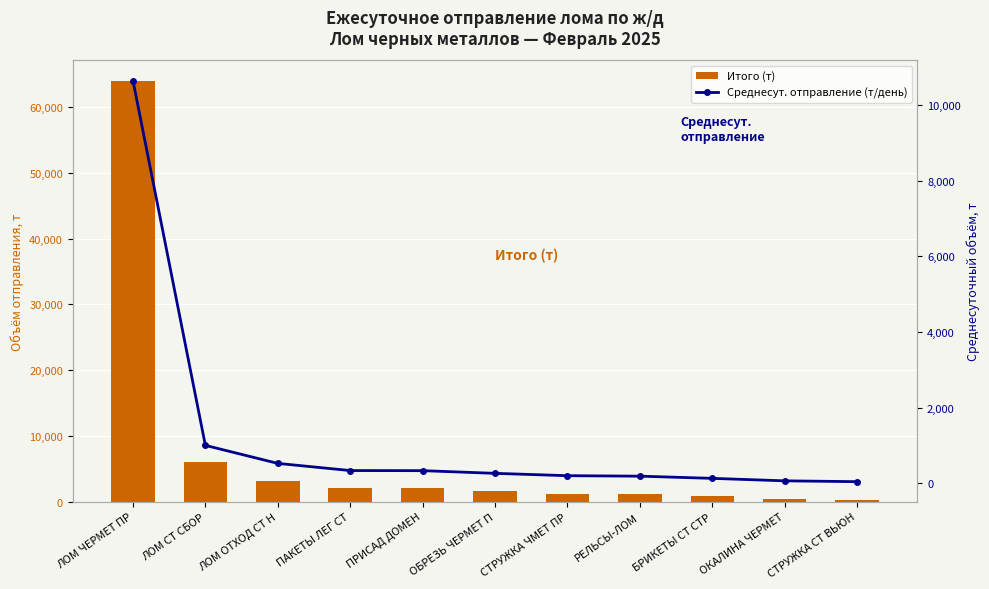

List the series in order of their peak value, lowest first.

Среднесут. отправление (т/день), Итого (т)